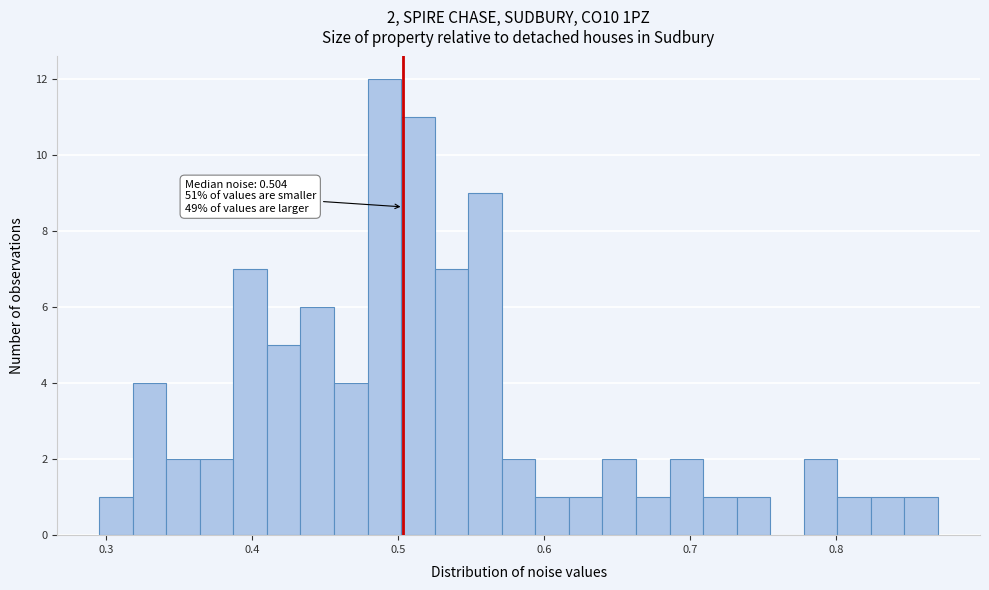

Read against the x-axis, roughly where is the centre of the tallest bar?

0.49